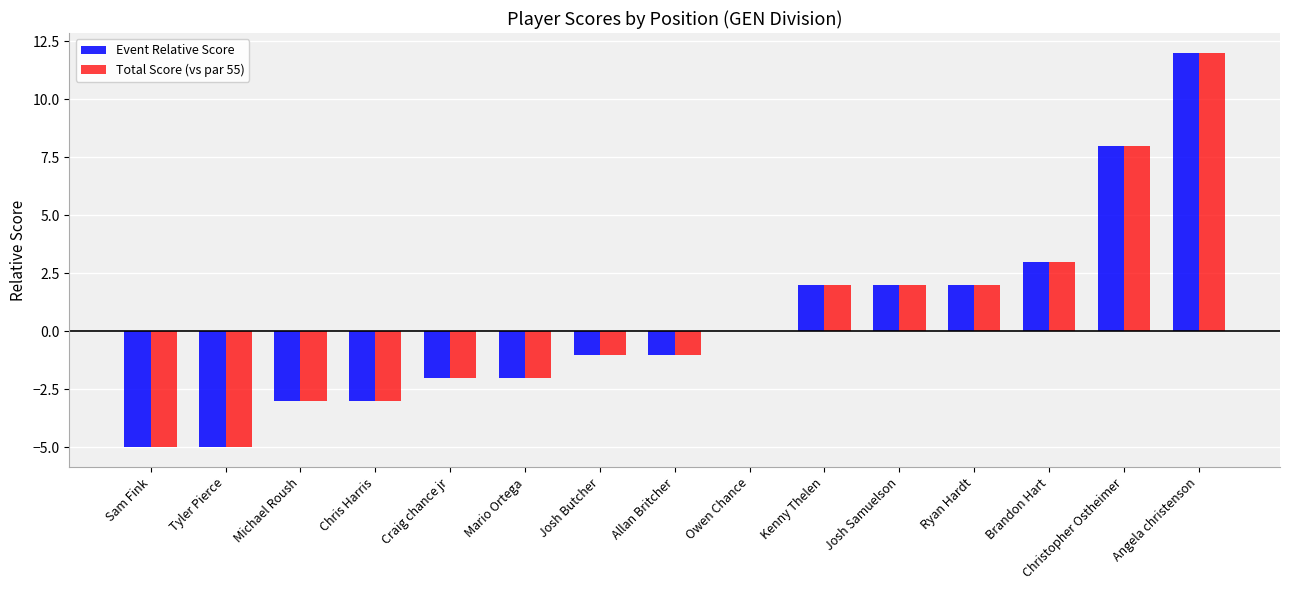

The value of Event Relative Score at Michael Roush is -5. True or false?

False